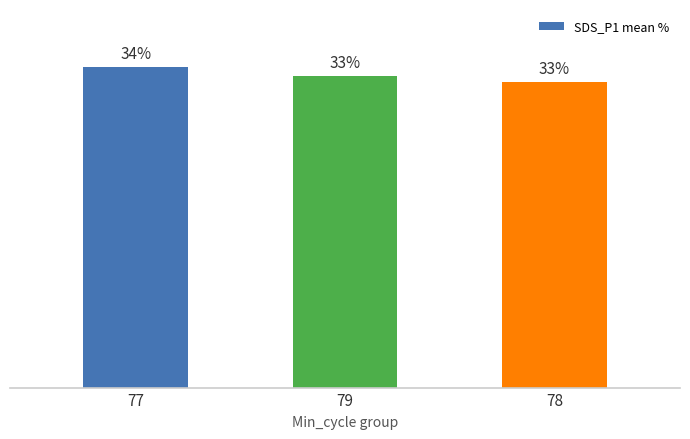

What position from the left is 78?

3